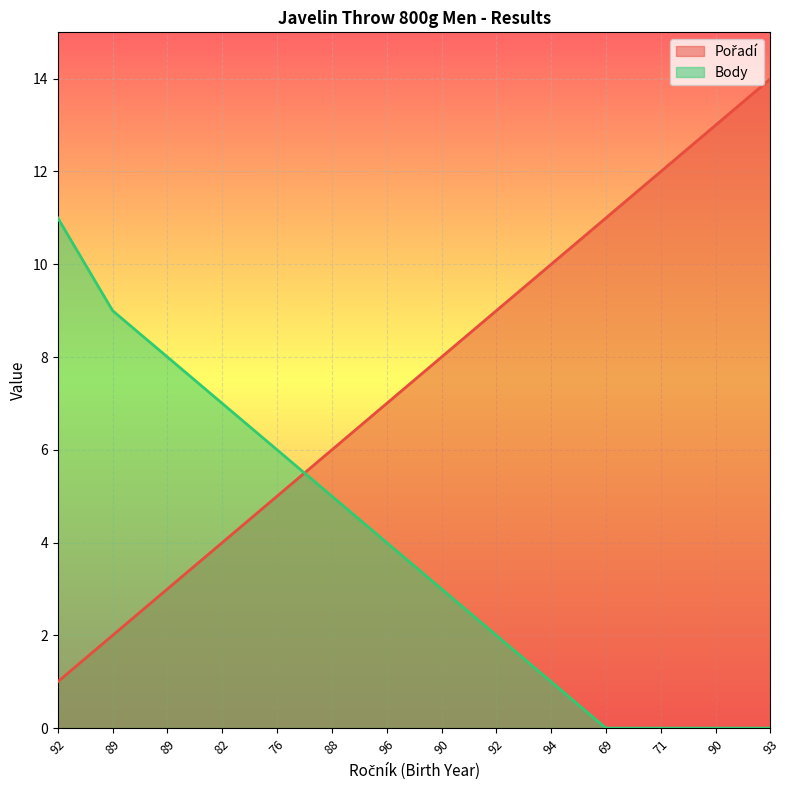

The value of Body at 76 is 6. True or false?

True